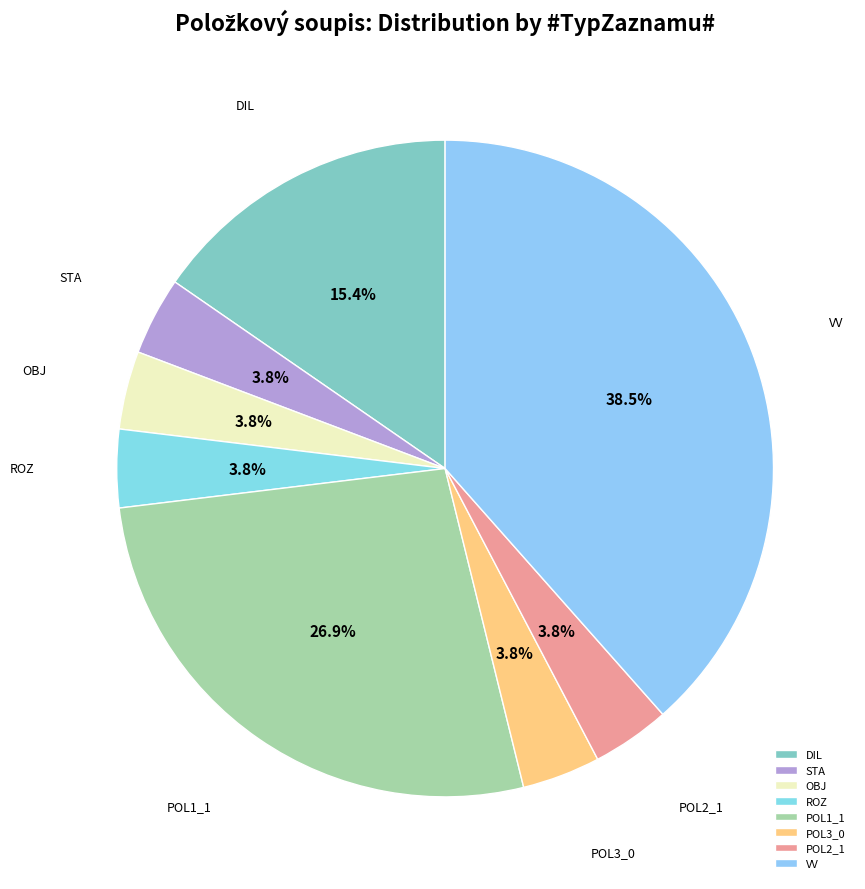

Is the sum of VV and STA greater than half?

No